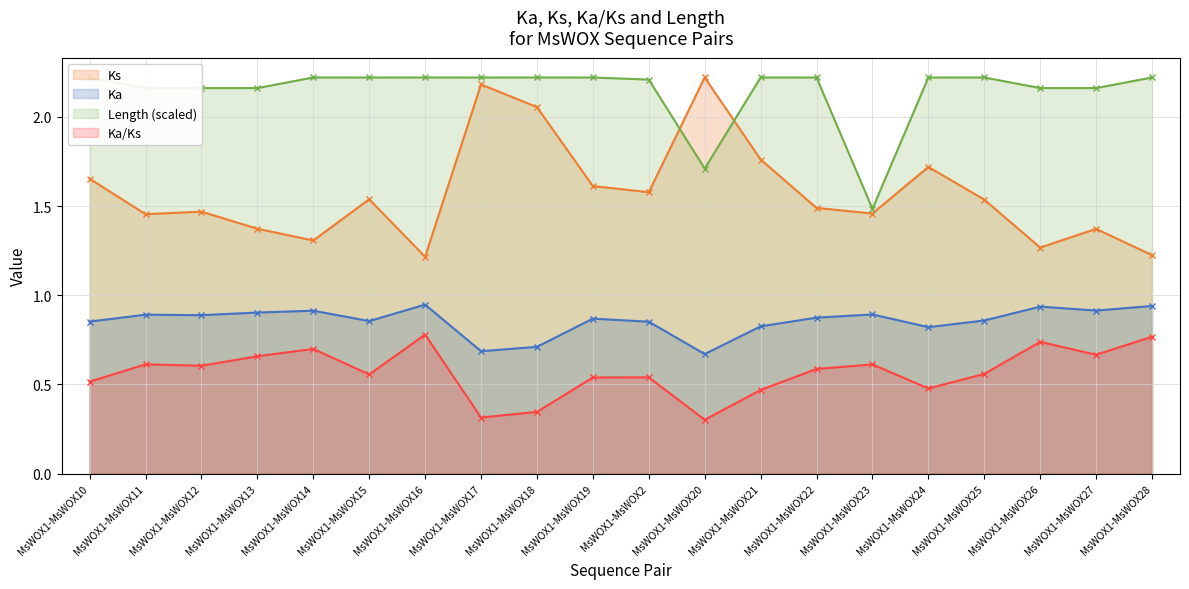

Where is the first local maximum for Ks?

MsWOX1-MsWOX12